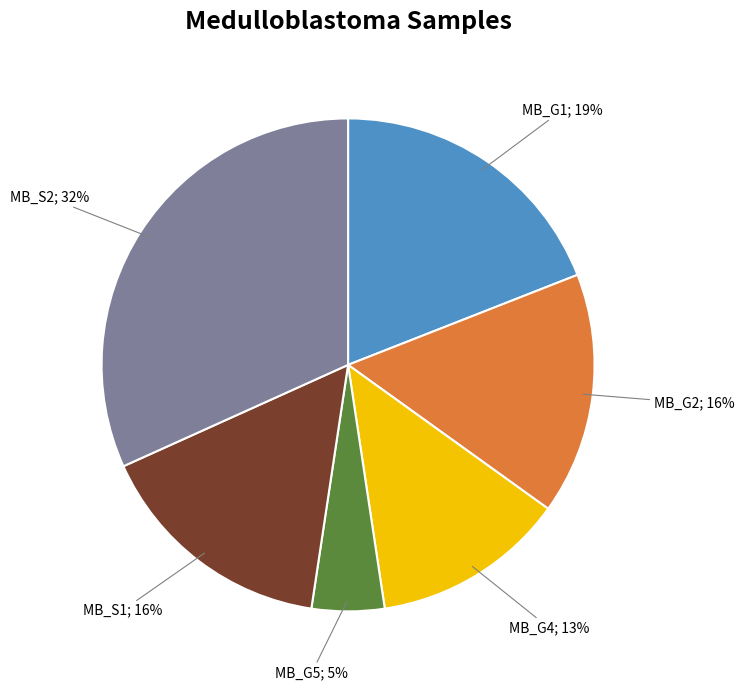

To the nearest percent, what is the average slice percentage?

17%